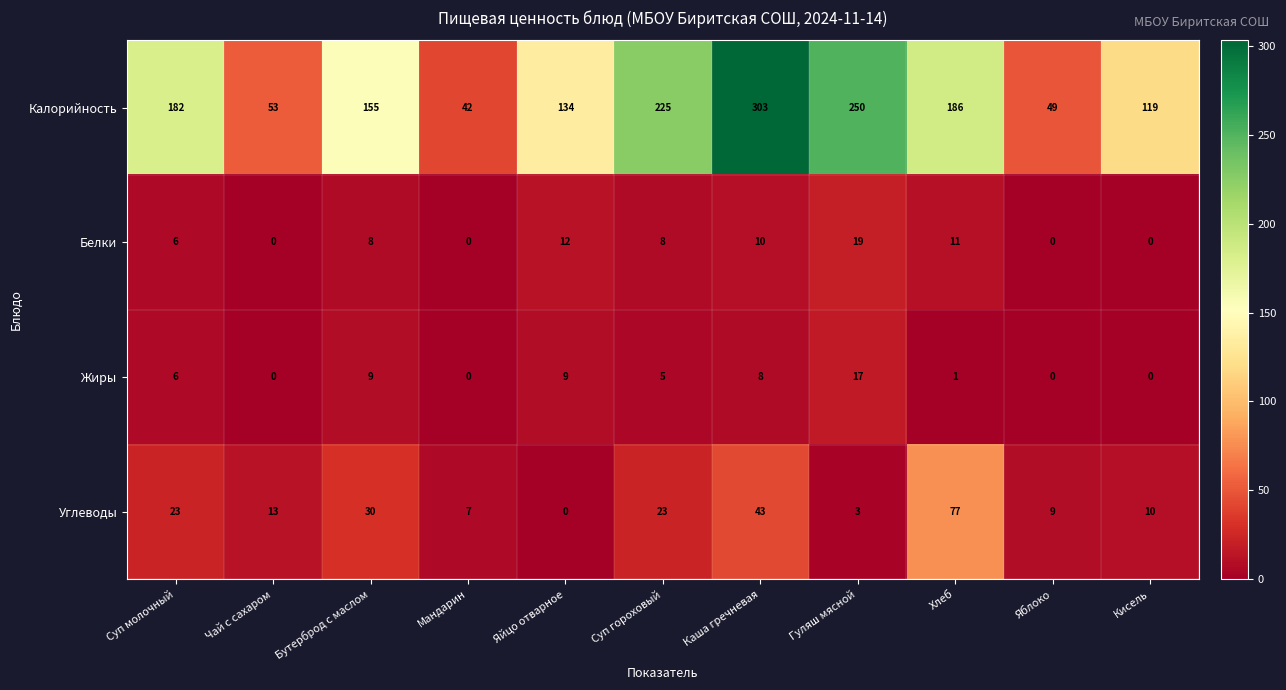

Where does the Калорийность series first go above 155?

Суп молочный